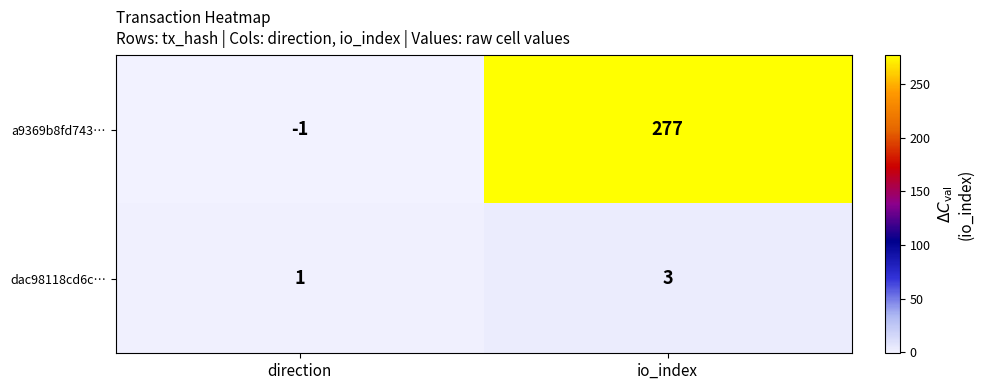

Is it true that dac98118cd6c… equals 0 at direction?

False